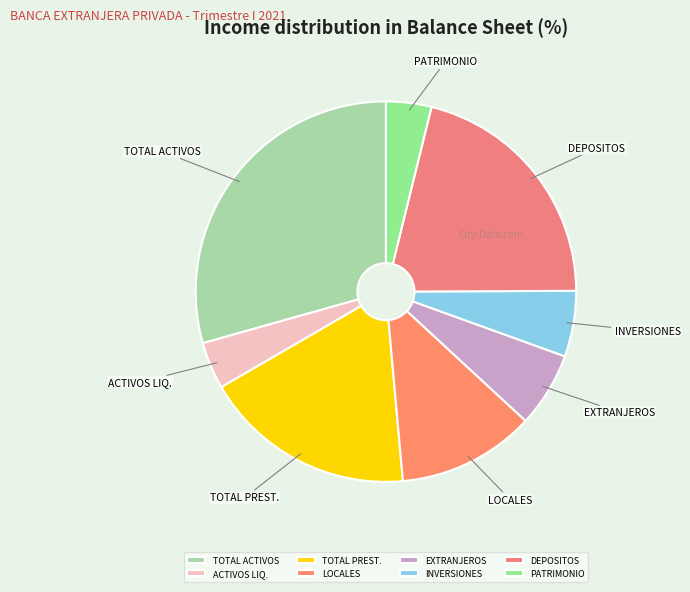

Is there any slice that represents more than half of the pie?

No